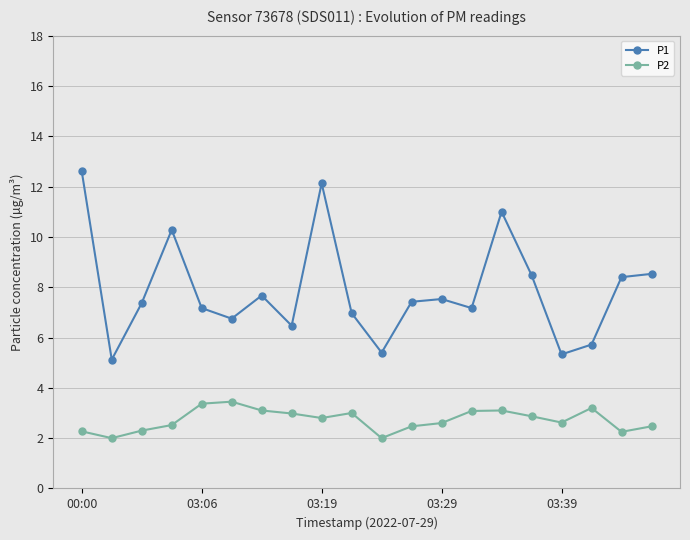

What is the lowest value of the P1 series?

5.1